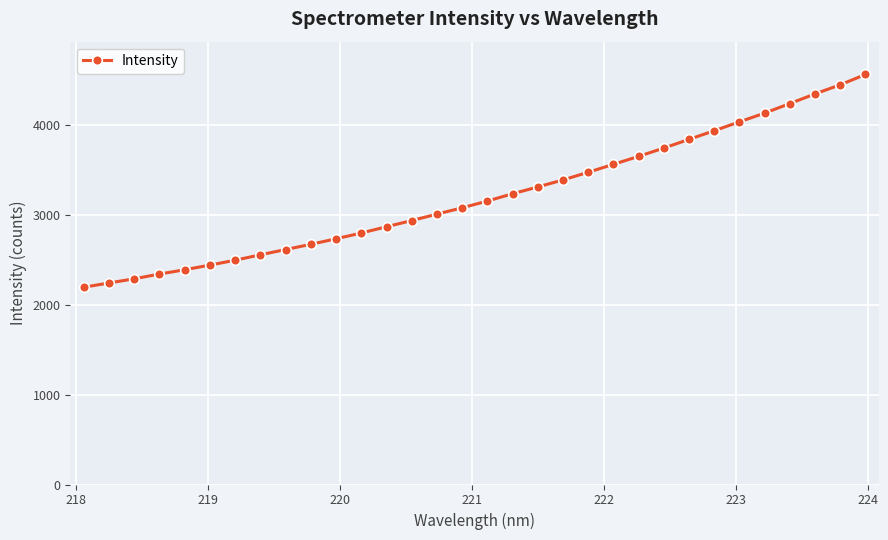

What is the sum of all values?

102702.6